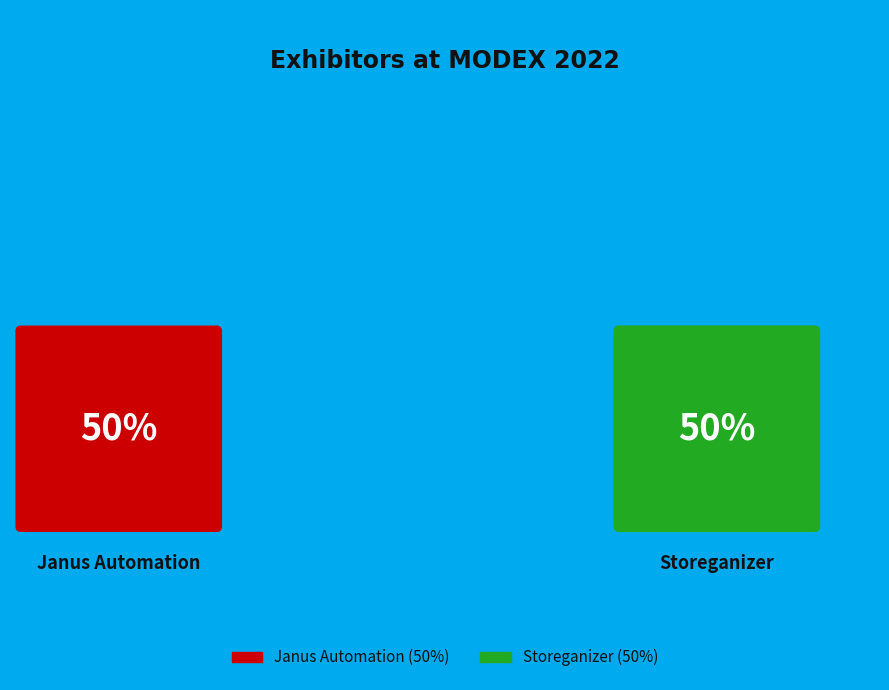

Rank the categories by value from lowest to highest.

Janus Automation, Storeganizer